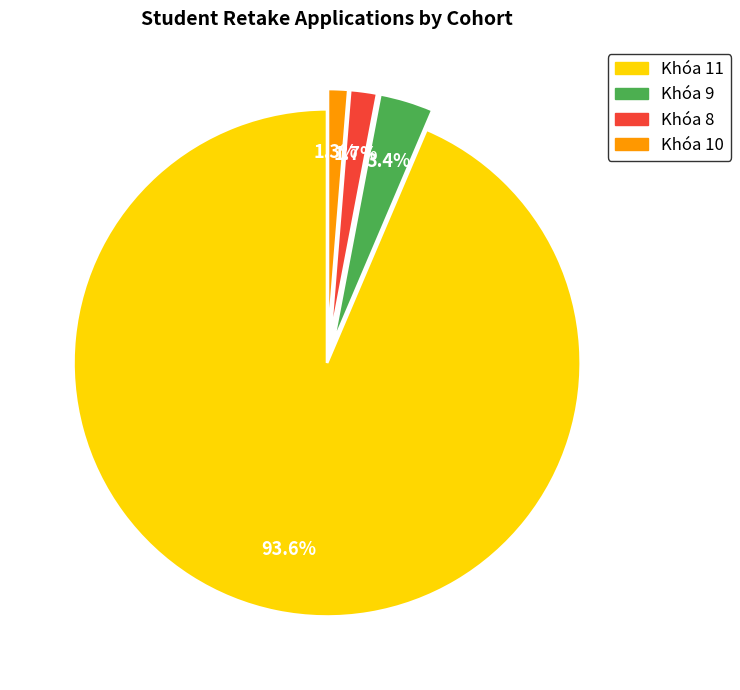

What percentage is the Khóa 10 slice, to the nearest percent?

1%